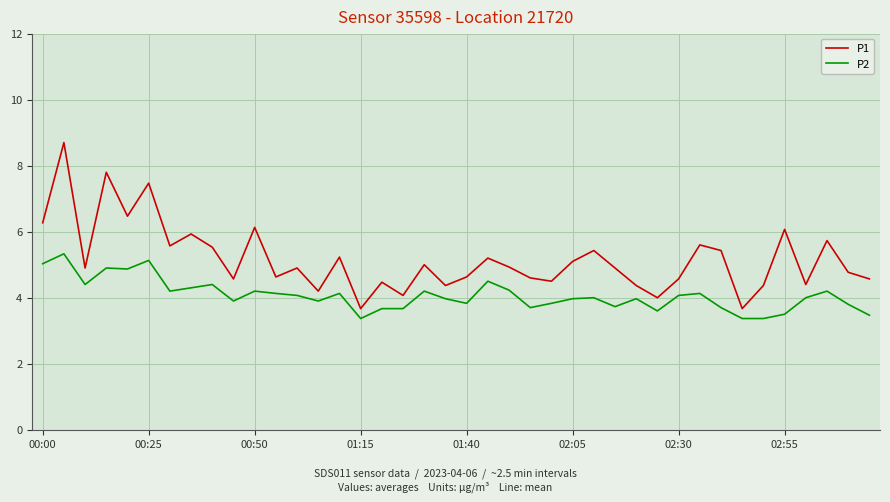

List the series in order of their peak value, lowest first.

P2, P1